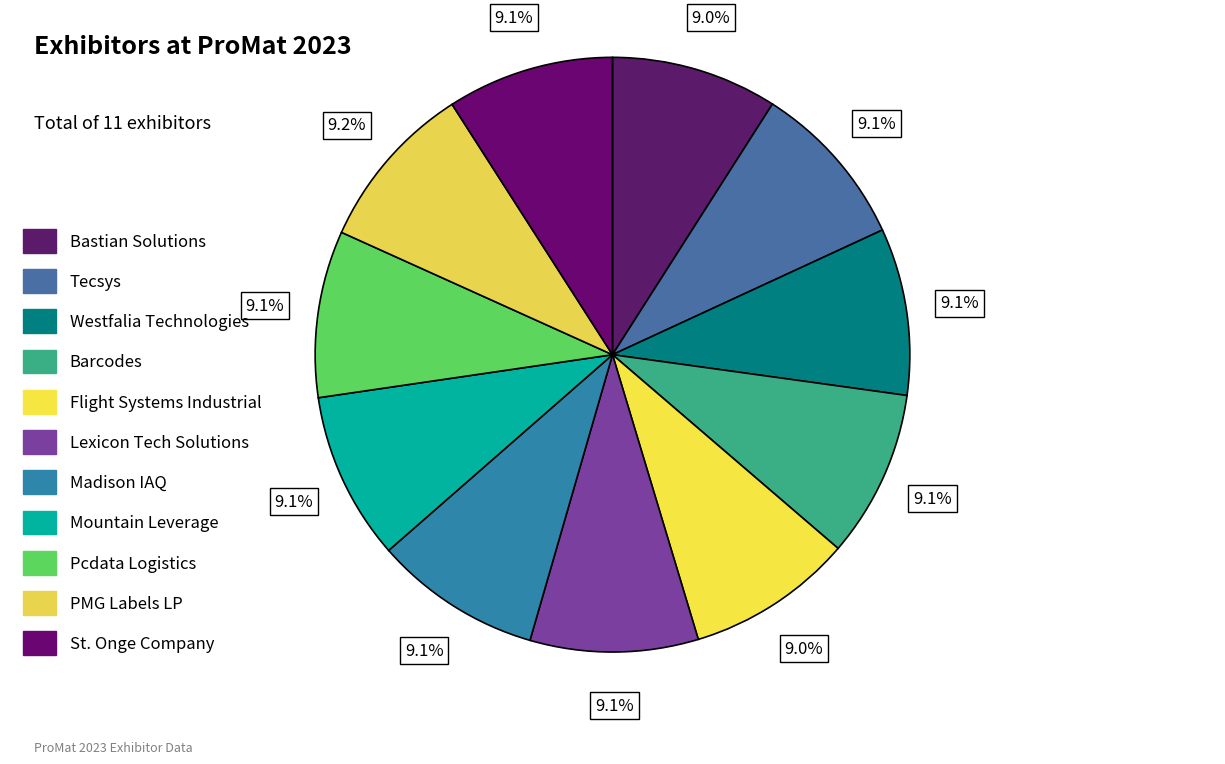

To the nearest percent, what portion does PMG Labels LP represent?

9%